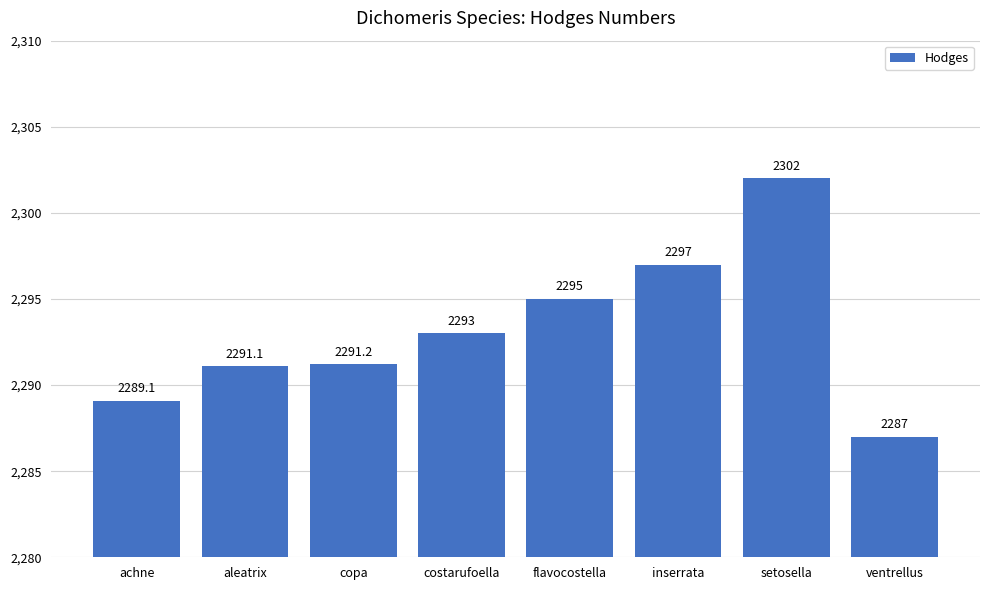

Reading left to right, what are all the values shown in this chart?

2289.1	2291.1	2291.2	2293.0	2295.0	2297.0	2302.0	2287.0